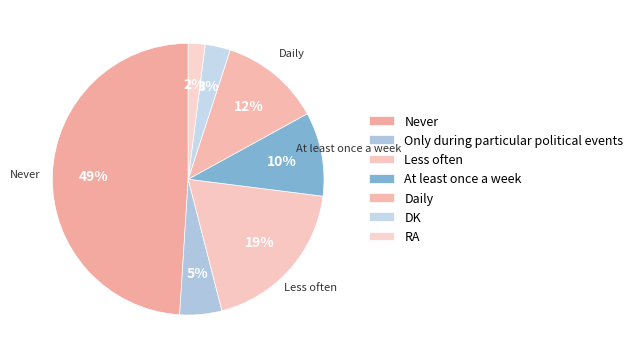

Combined, do Less often and Only during particular political events account for over 50%?

No